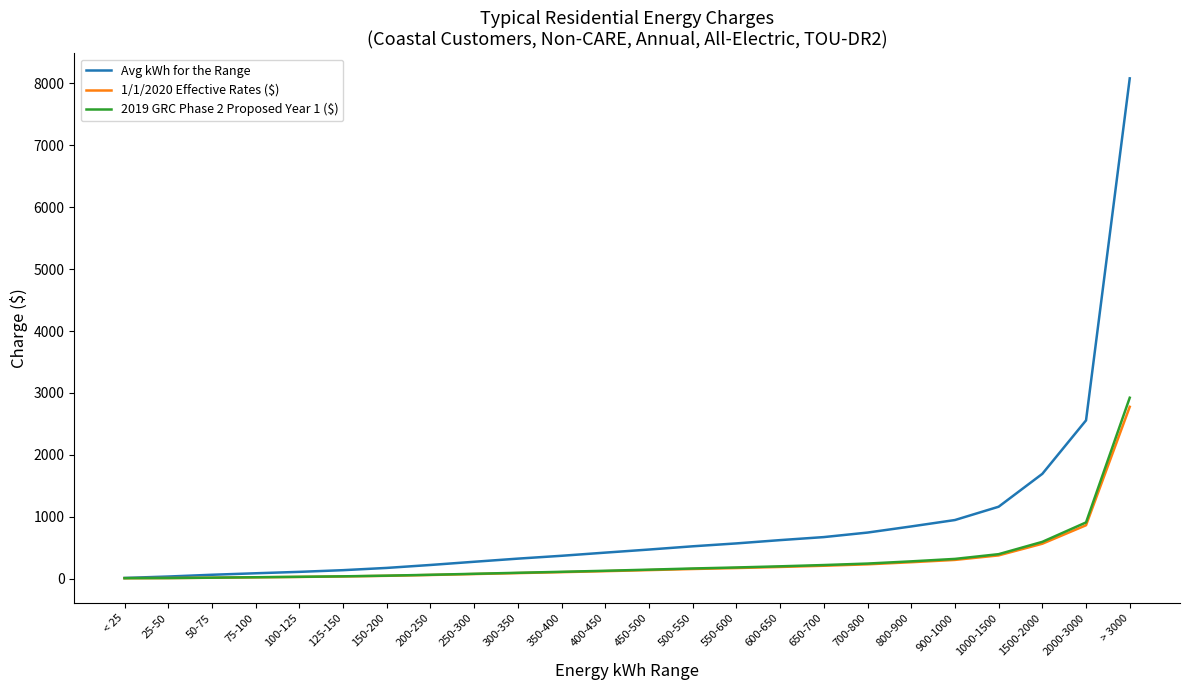

How many series are shown in this chart?

3